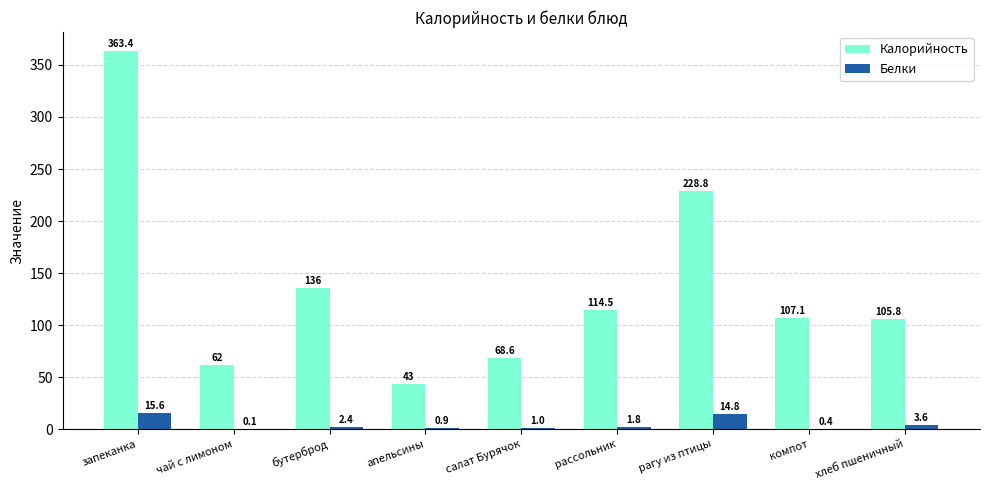

At which category is the sum across all series the highest?

запеканка